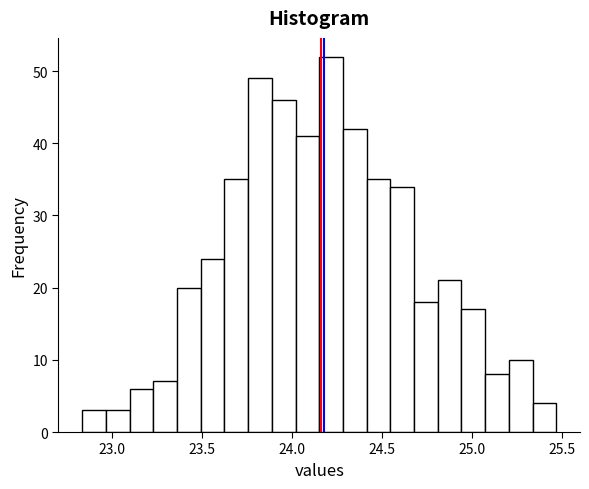

Around what value on the x-axis is the tallest bar? Give the approximate position of its centre, as read against the axis.

24.20